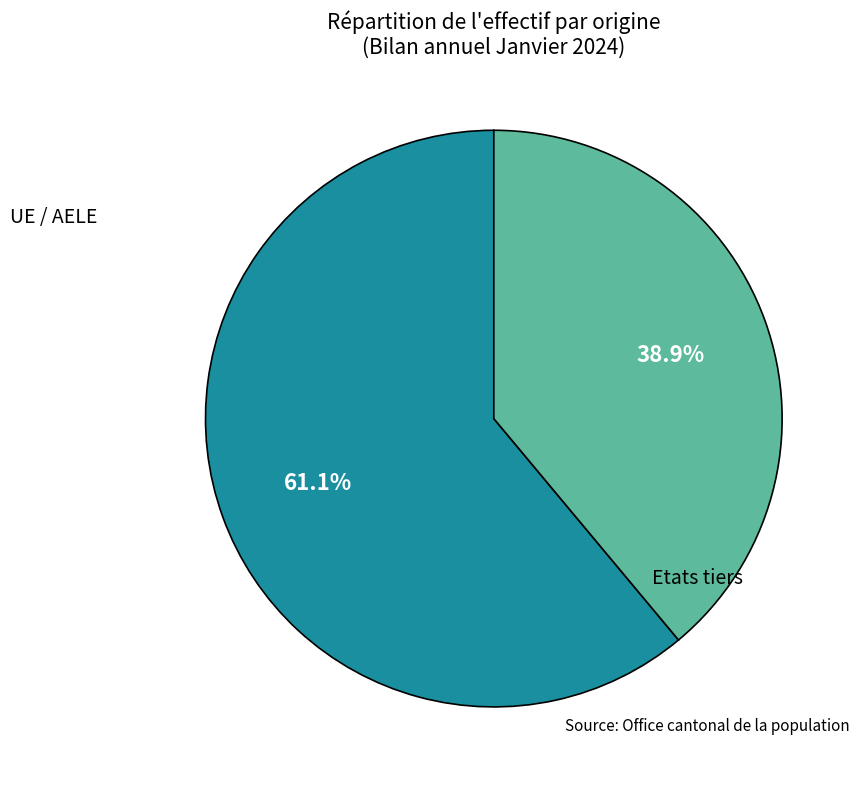

Count the number of slices in the pie.

2